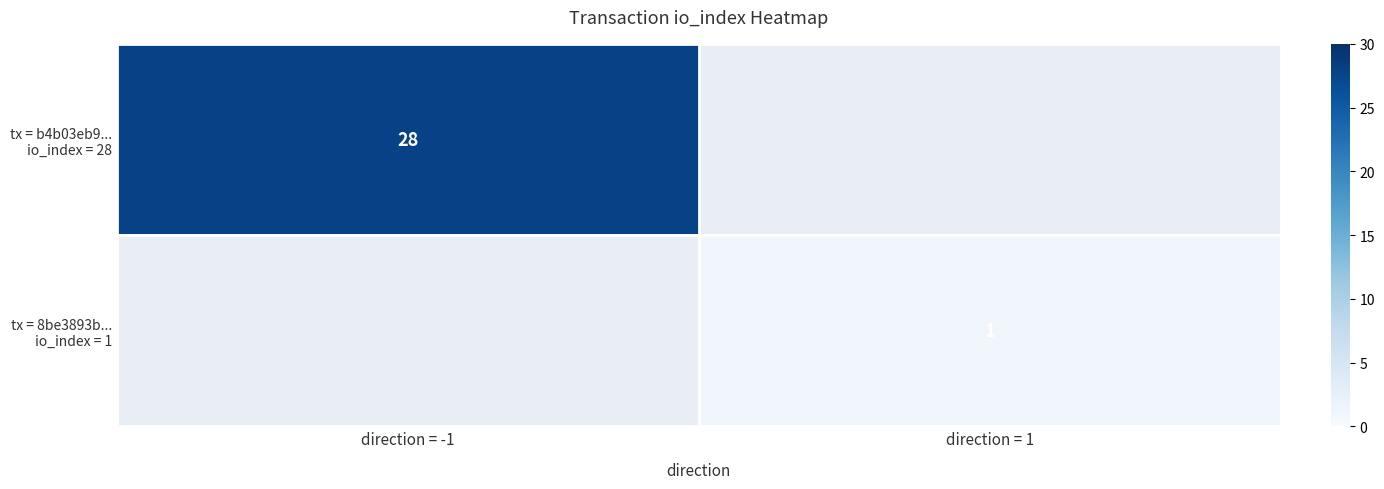

Is it true that tx = 8be3893b... io_index = 1 equals -1 at direction = -1?

False